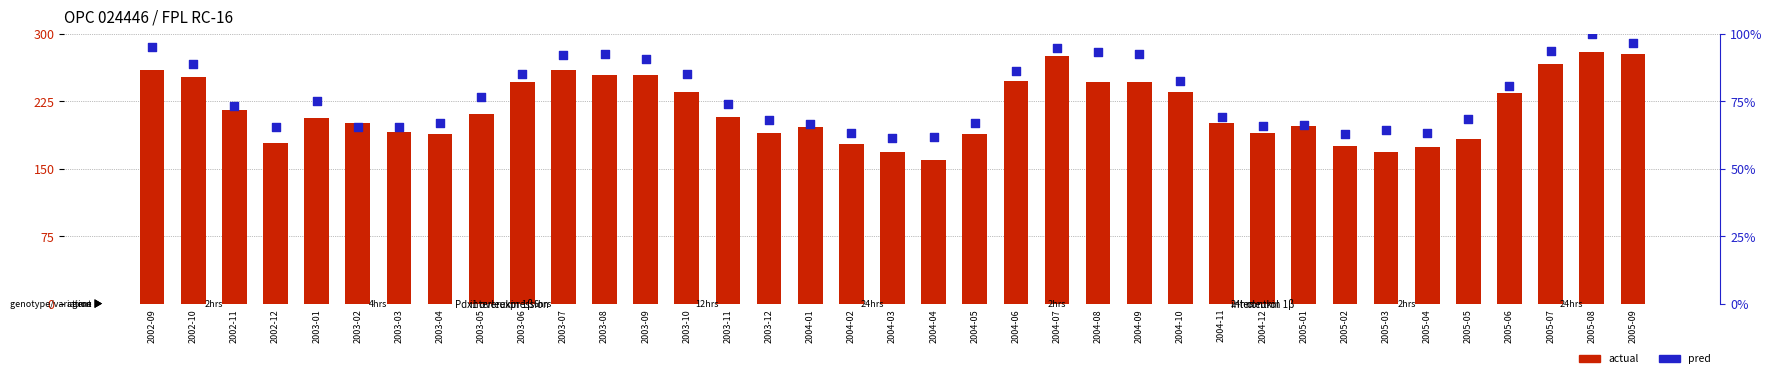

What are all the series names shown in the legend?

actual, pred